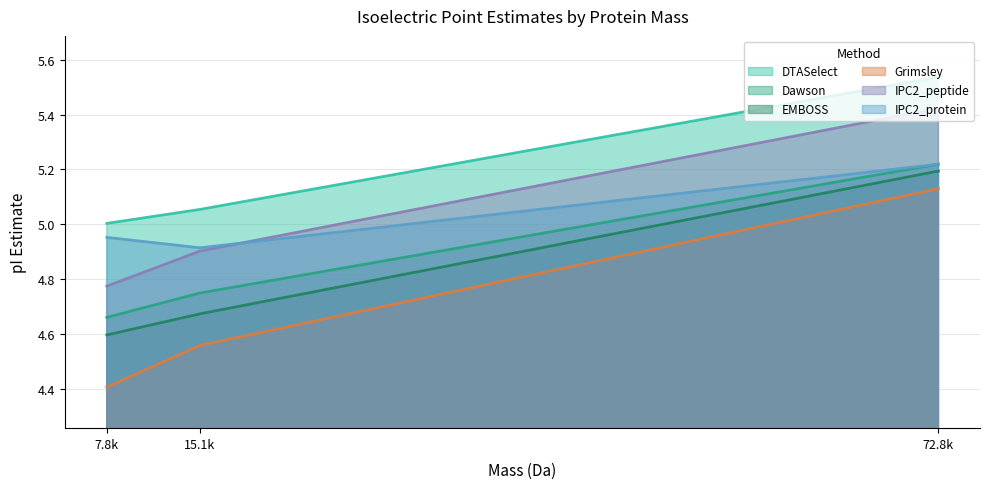

What position from the left is 15.1k?

2